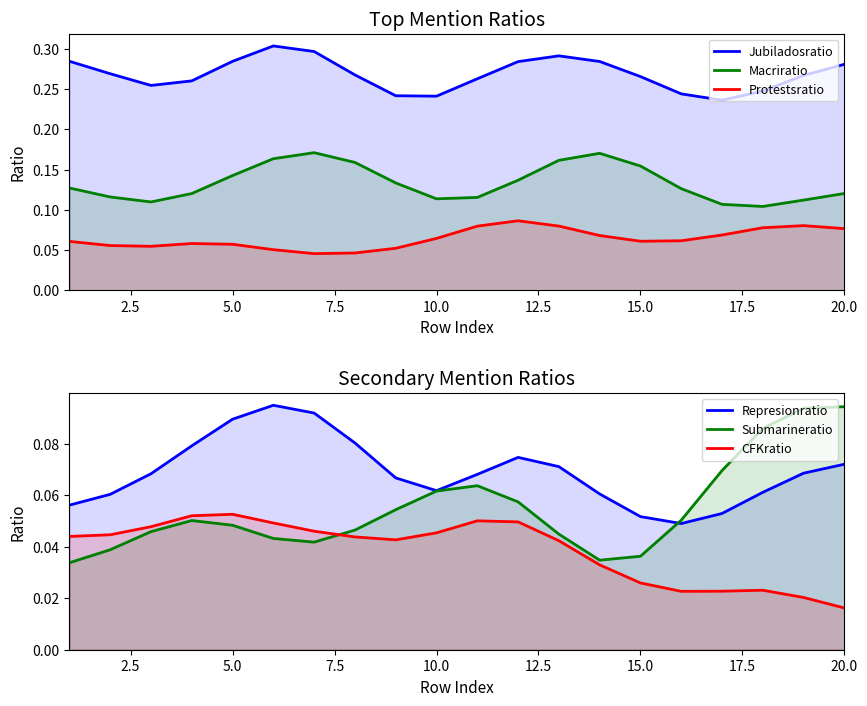

Does the chart display data point markers on the line(s)?

No